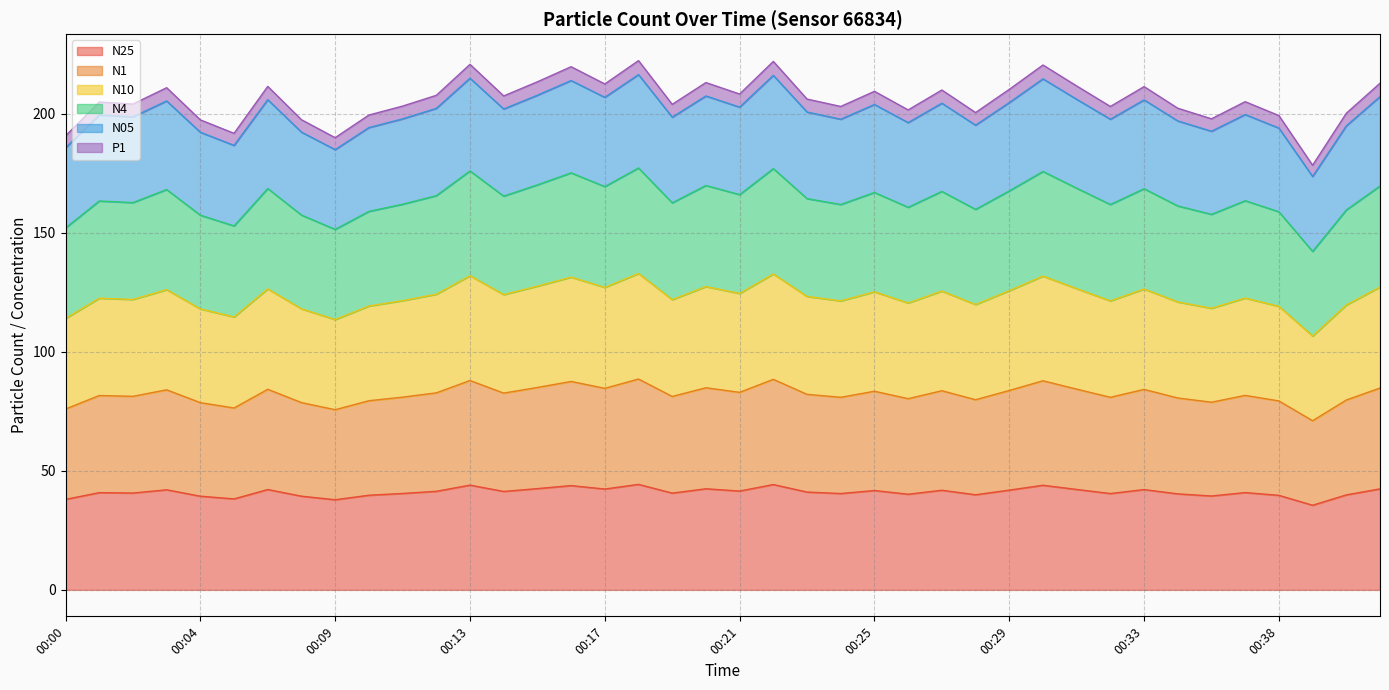

Rank the series by their maximum value, from highest to lowest.

N05, N4, N10, N1, P1, N25